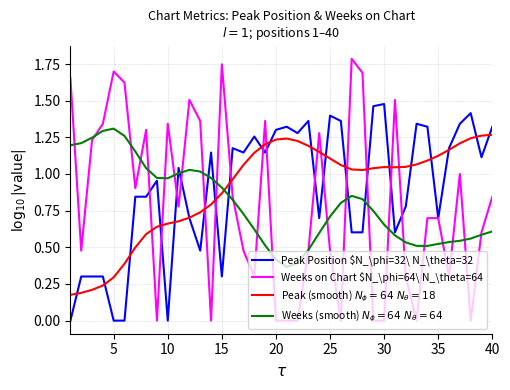

What is the difference between the maximum and minimum values in the Weeks on Chart $N_\phi=64\ N_\theta=64 series?

1.8